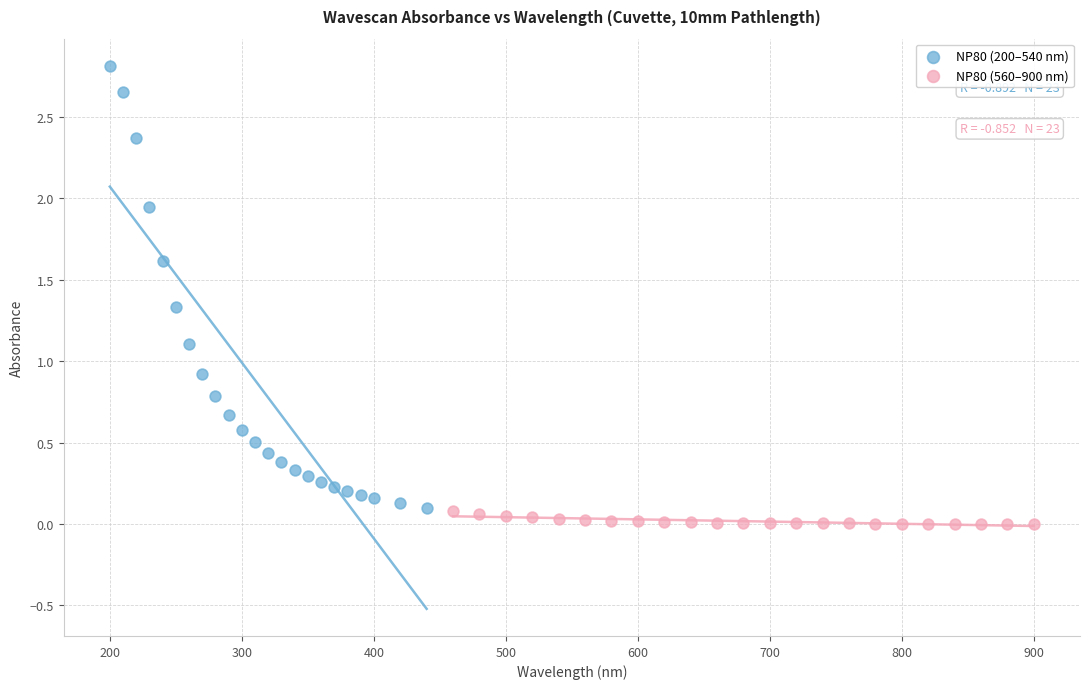

Which series has the largest Y range (max minus min)?

NP80 (200–540 nm)